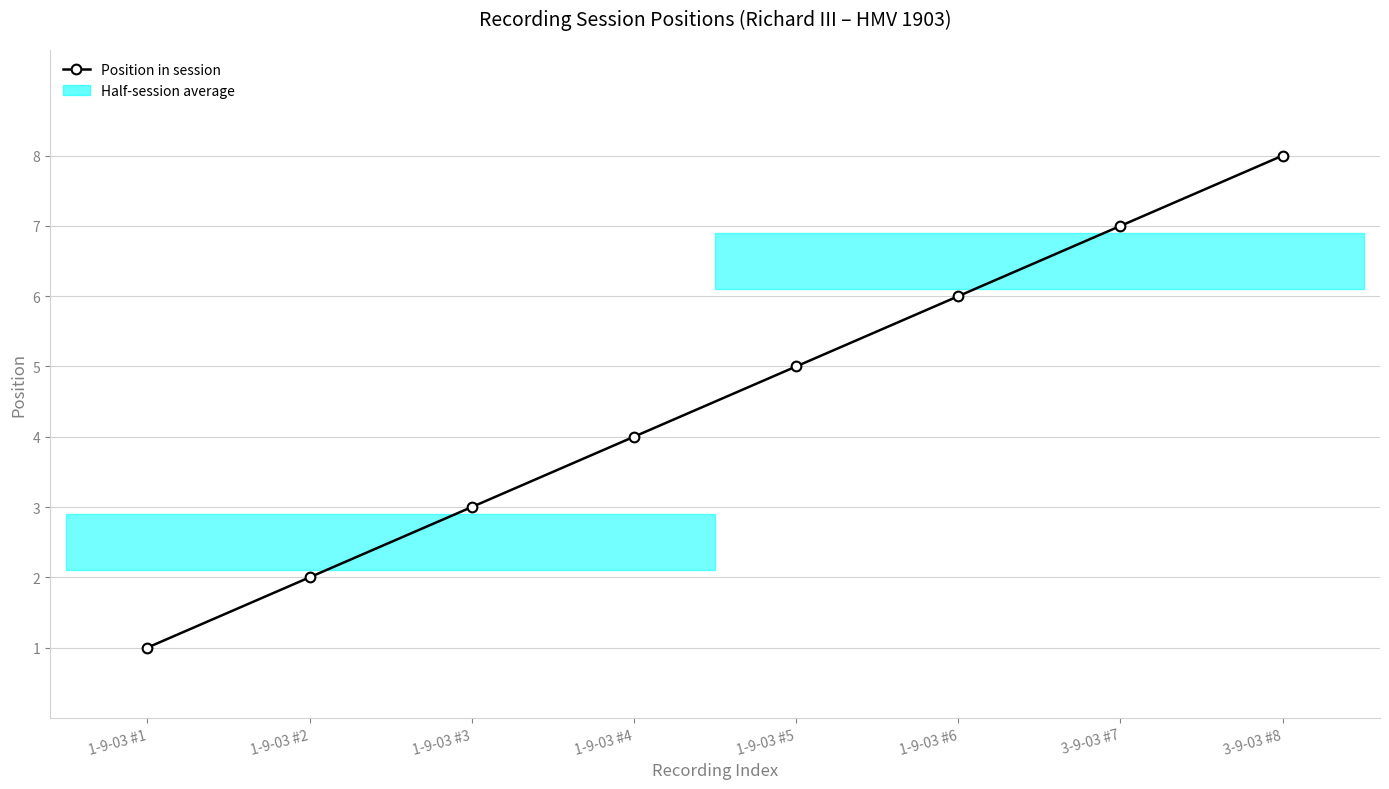

Reading left to right, list all the values displayed in this chart.

1-9-03 #1=1	1-9-03 #2=2	1-9-03 #3=3	1-9-03 #4=4	1-9-03 #5=5	1-9-03 #6=6	3-9-03 #7=7	3-9-03 #8=8